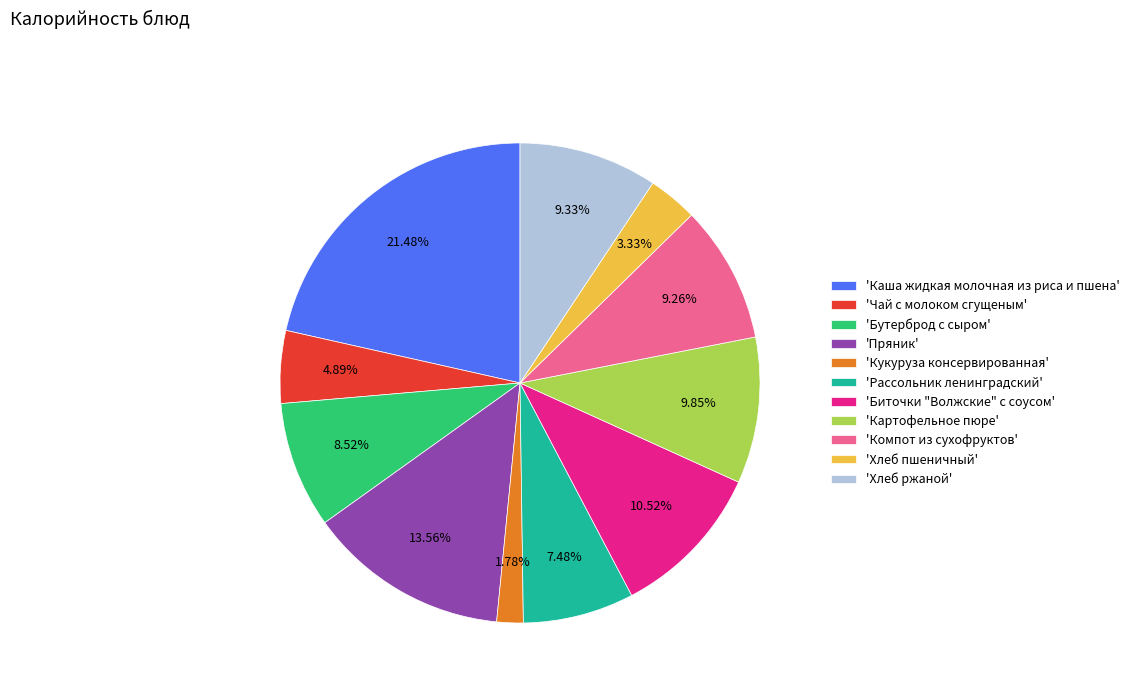

Is there any slice that represents more than half of the pie?

No